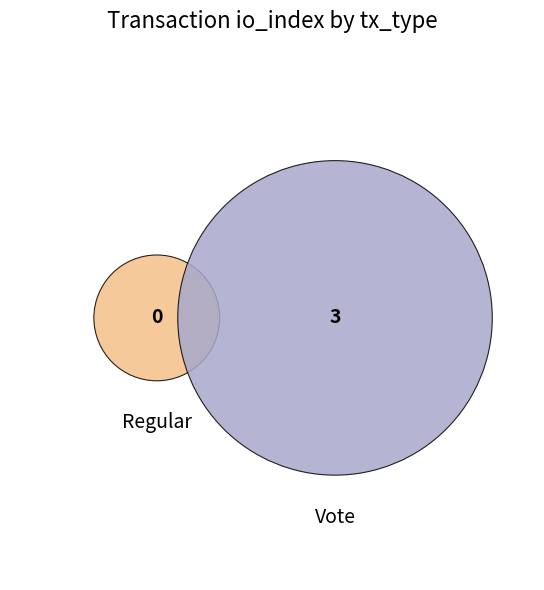

What is the total percentage of Regular and Vote?

100.0%